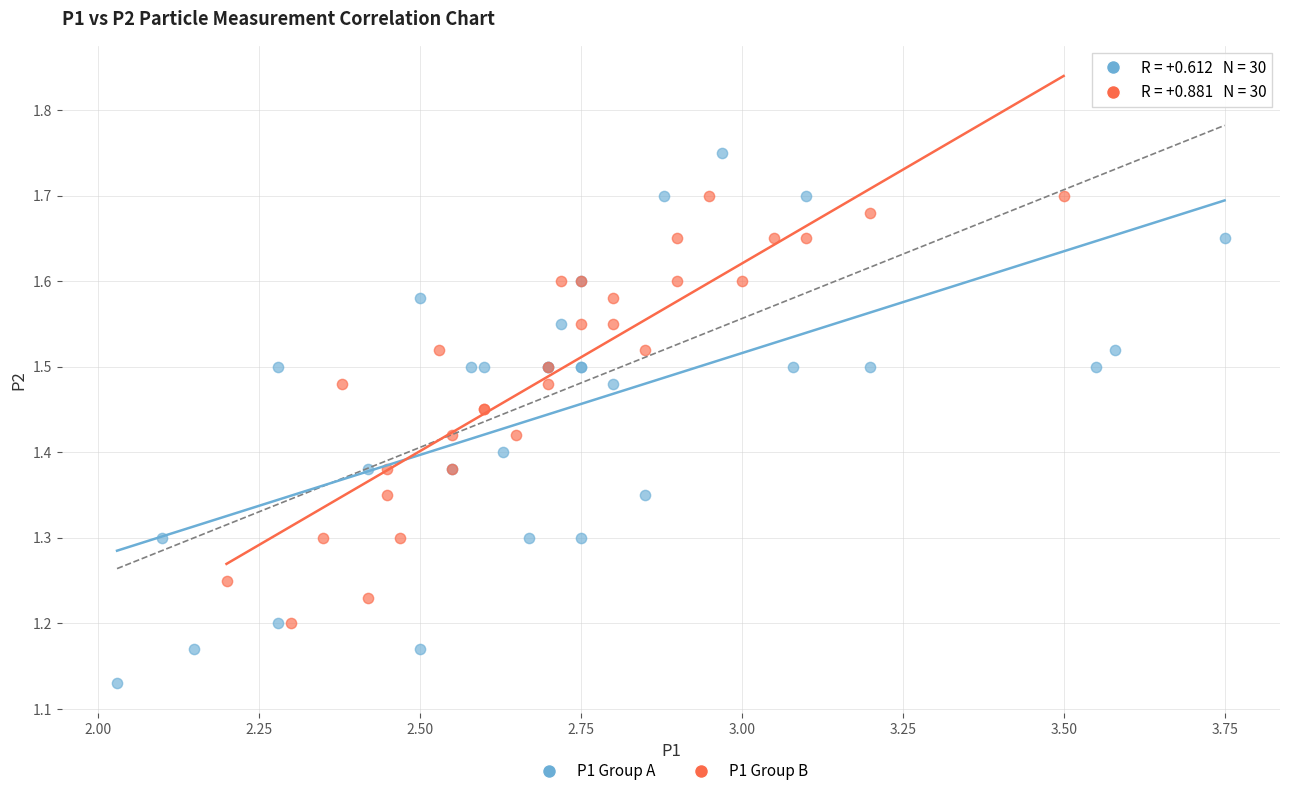

Which series has the widest spread of Y values?

P1 Group A